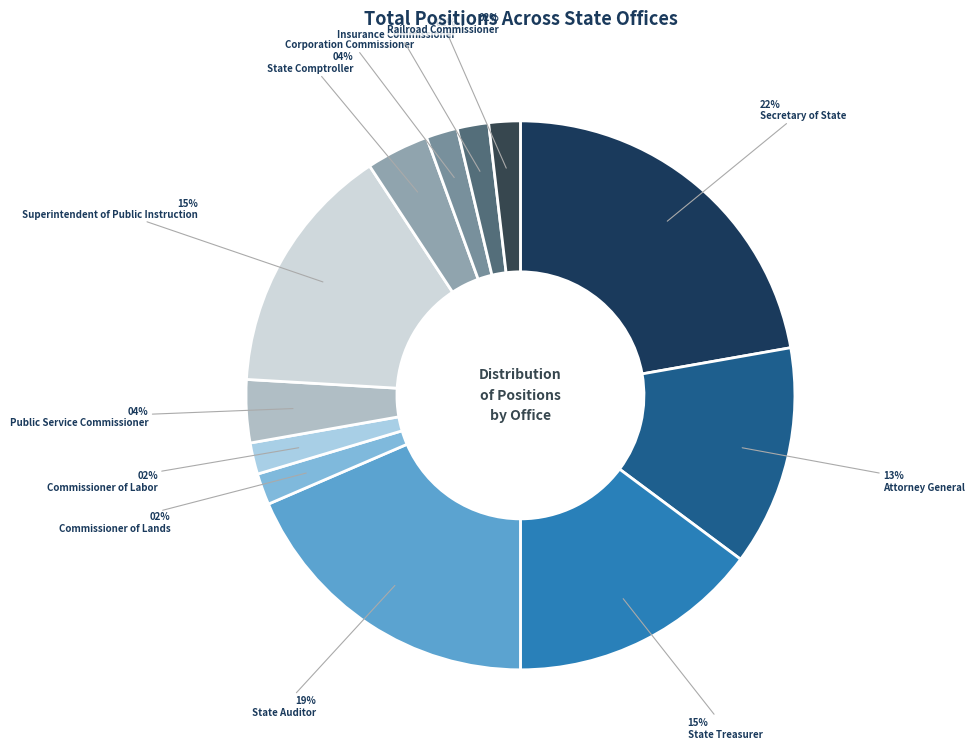

What is the smallest slice in the pie chart?

Commissioner of Lands